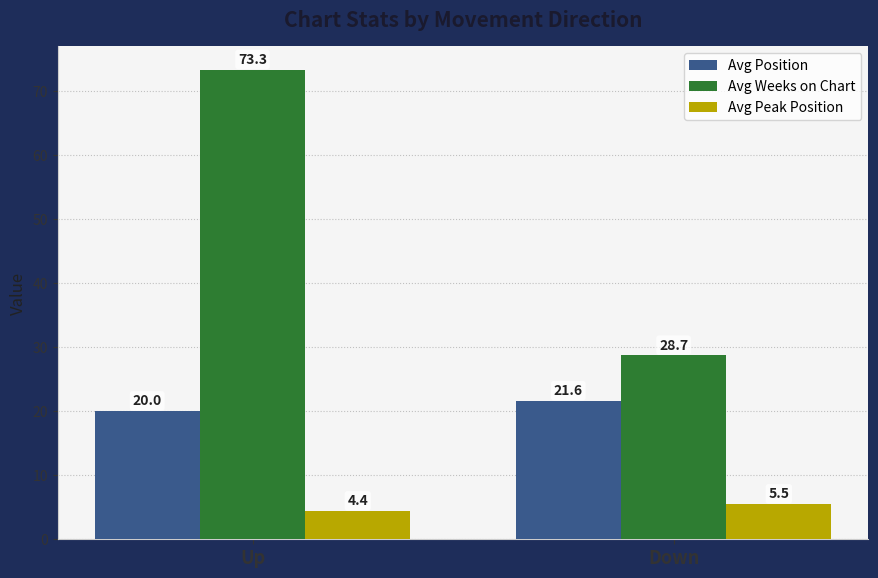

What is the total value across all series at Down?

55.8